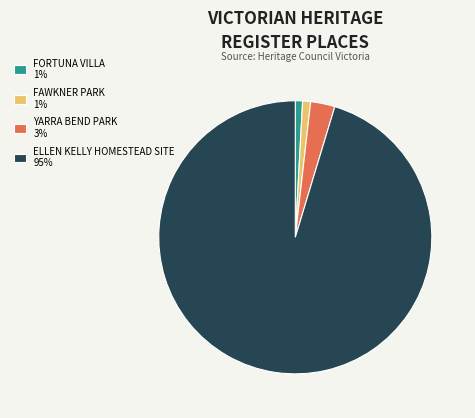

Does any single category account for the majority?

Yes